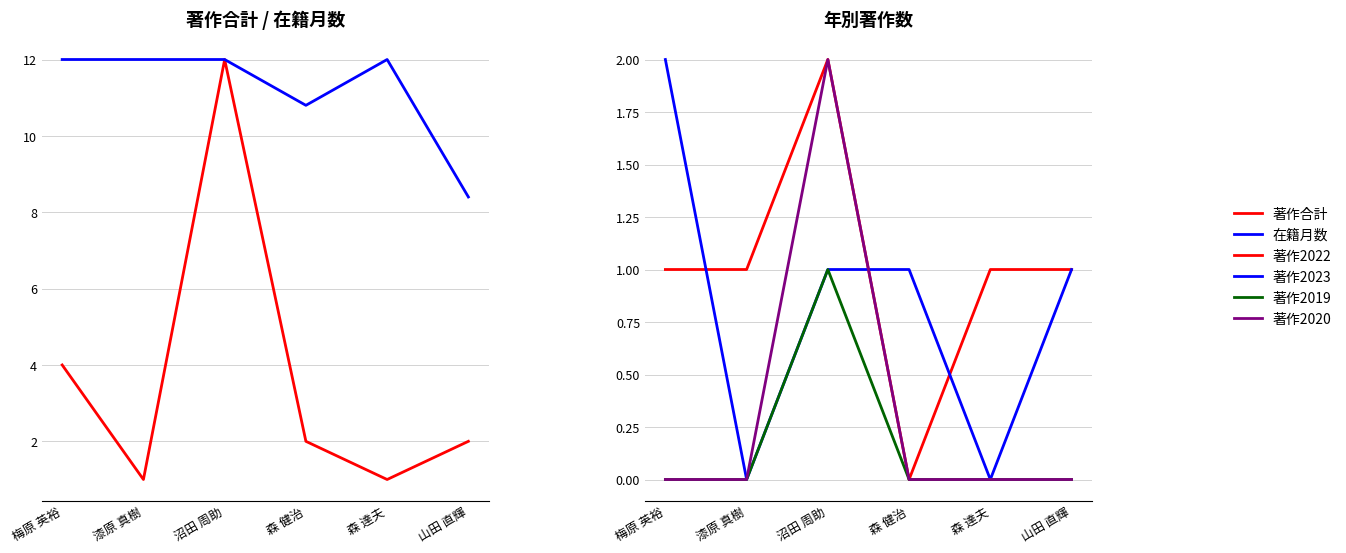

What is the value of the 在籍月数 point at the 4th from the left?

10.8